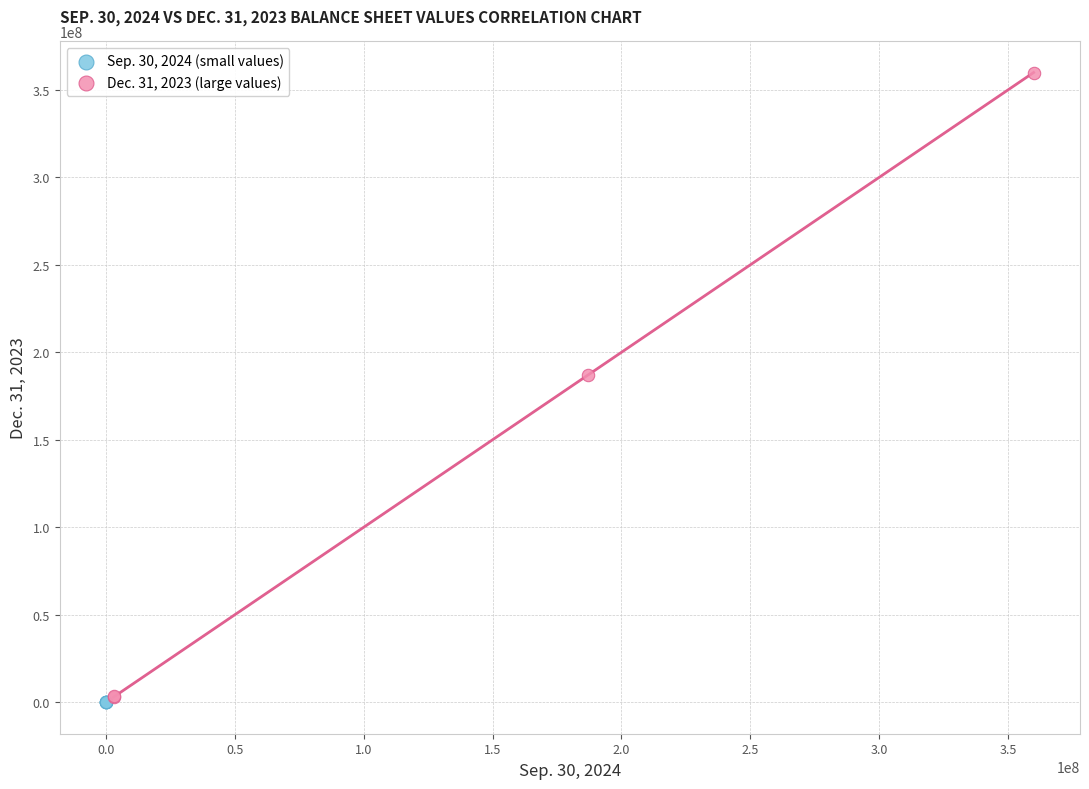

Which series reaches the maximum Y coordinate?

Dec. 31, 2023 (large values)